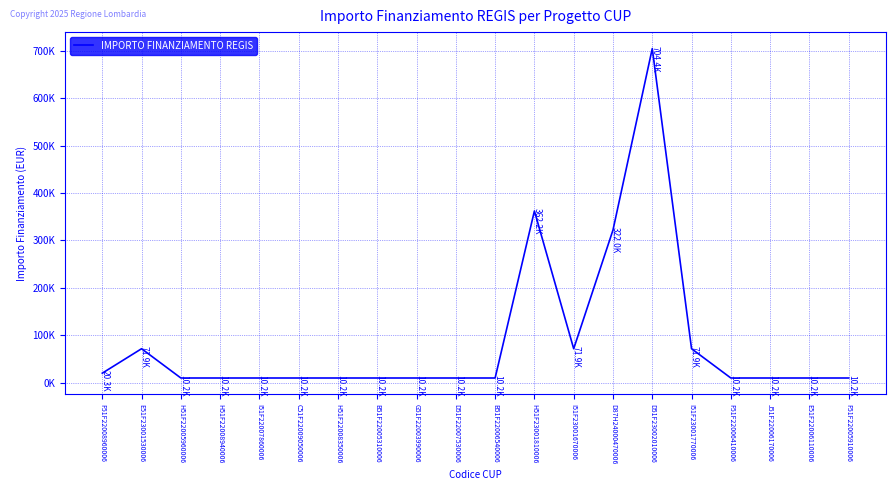

Which has a higher value, D87H24000470006 or G51F22003990006?

D87H24000470006